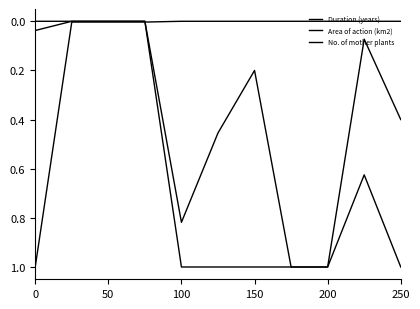

Does the chart display data point markers on the line(s)?

No